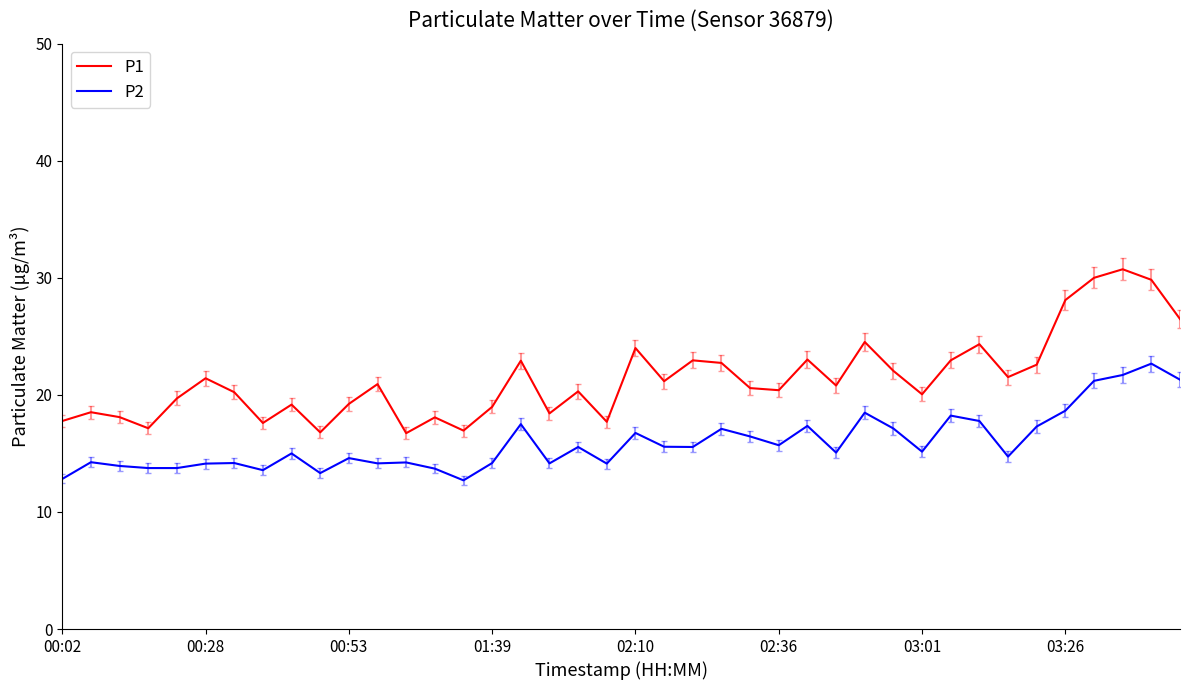

Which series has the largest range (max minus min)?

P1